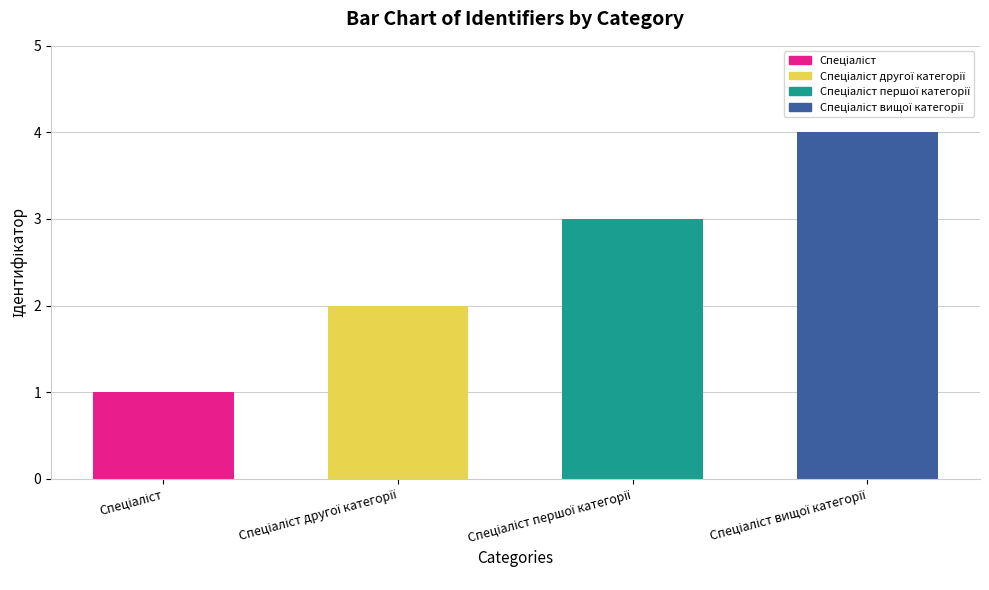

What is the difference between the maximum and minimum values?

3